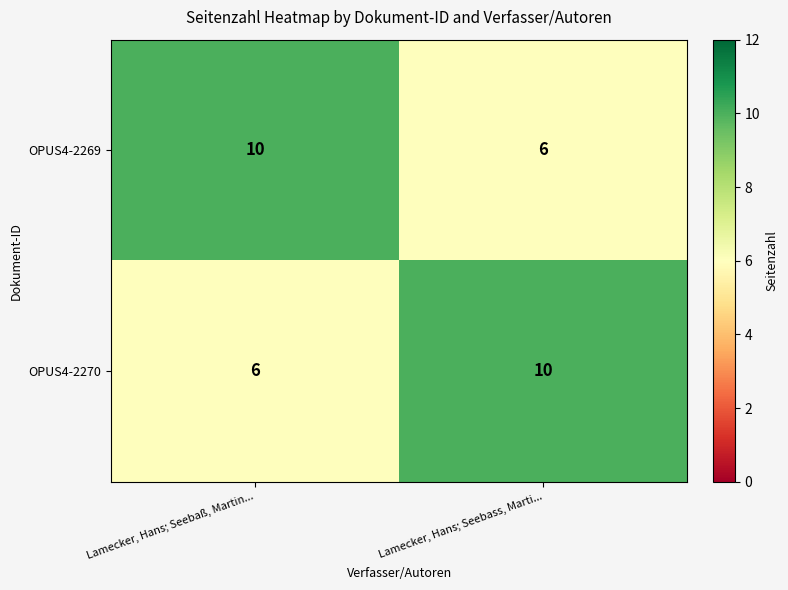

What is the difference between the highest and lowest values at Lamecker, Hans; Seebass, Marti...?

4